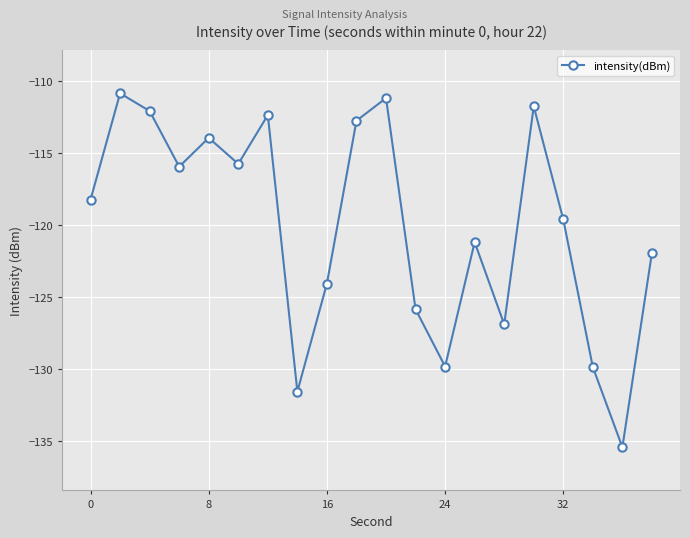

What is the difference between the maximum and minimum values?

24.6